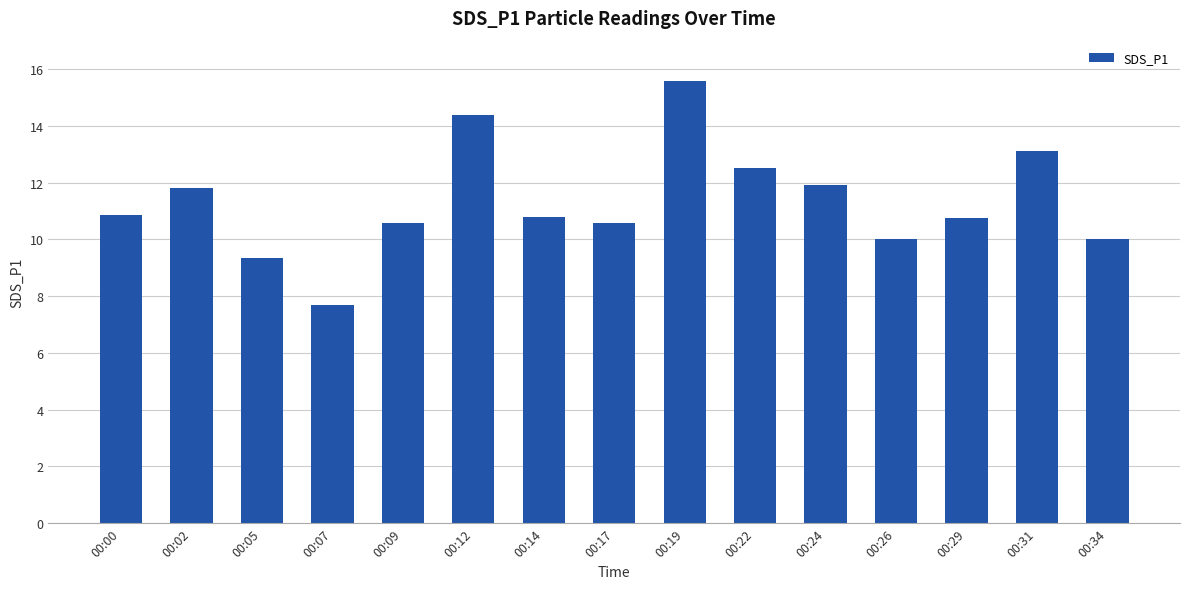

The chart shows a value of 15.6 at 00:19. True or false?

True